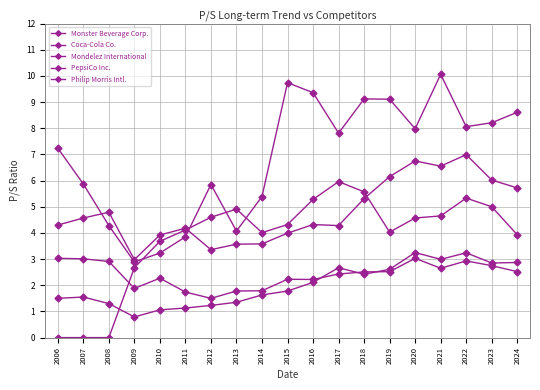

Where is PepsiCo Inc. nearest to the value 2?

2009